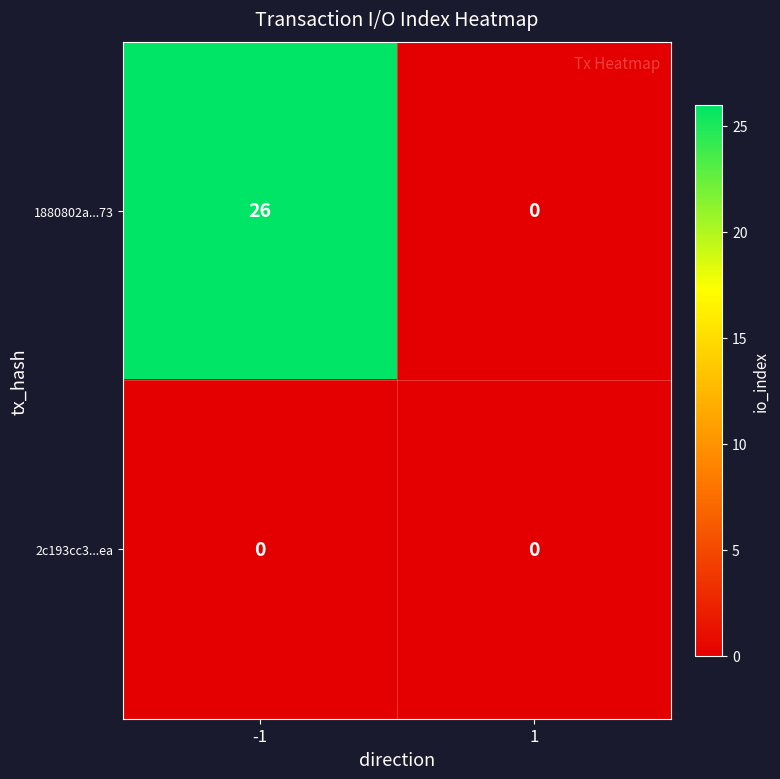

What is the greatest value displayed?

26